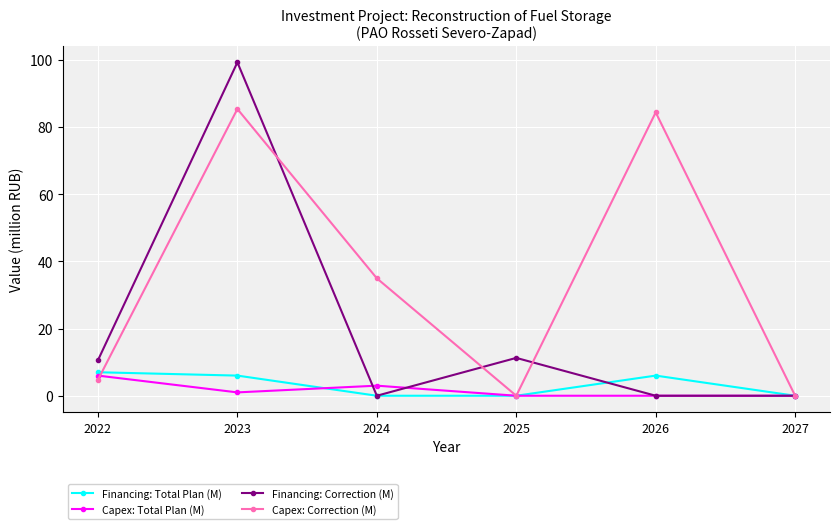

Which category has the highest value across all series?

2023